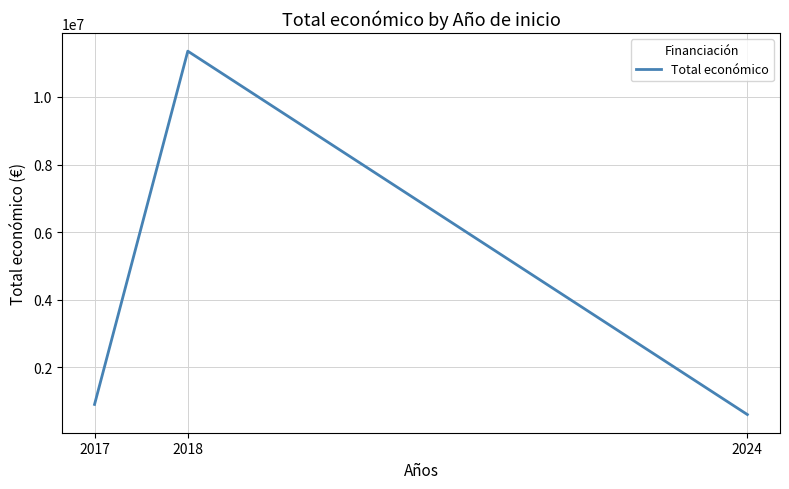

How many distinct data groups are displayed?

1